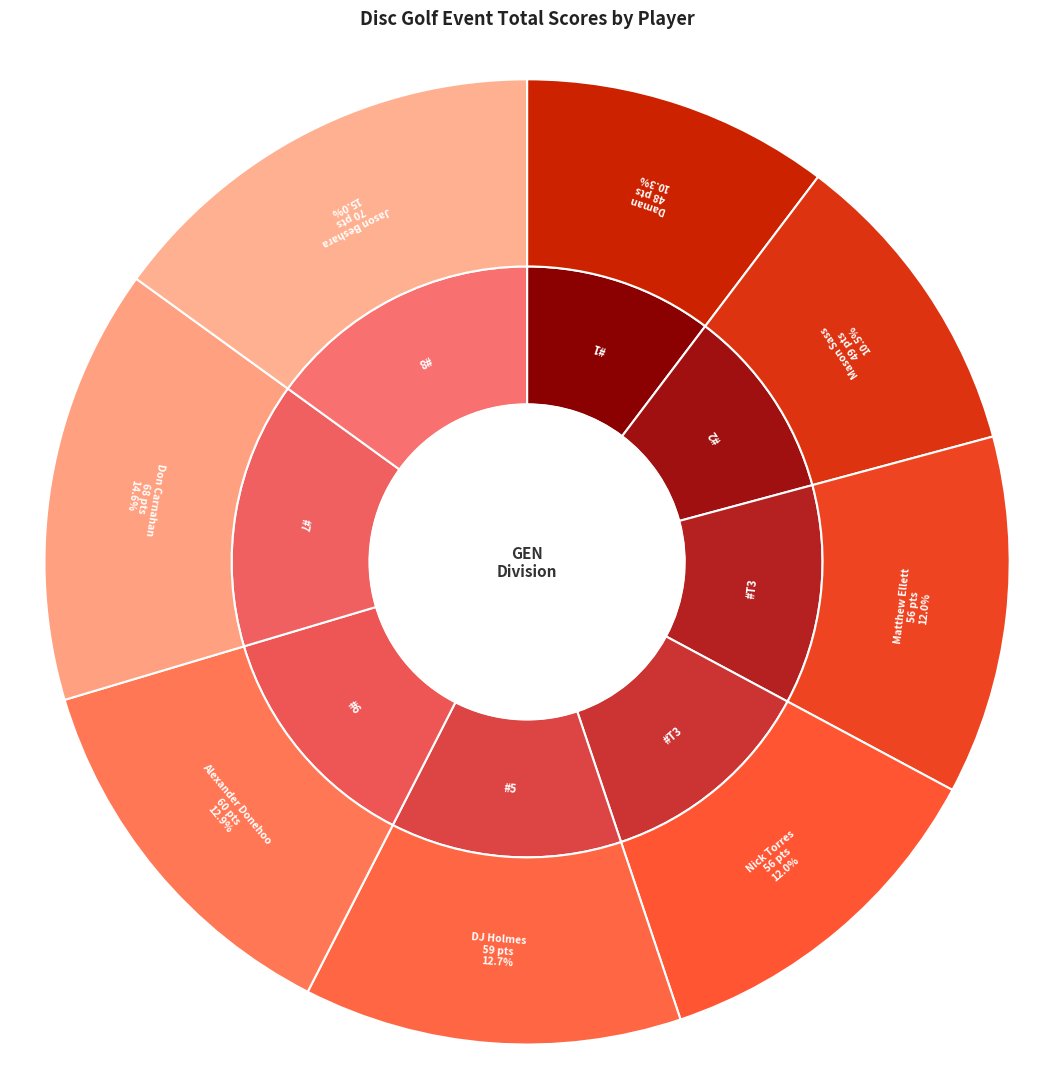

To the nearest percent, what percentage of the pie is Jason Beshara?

15%